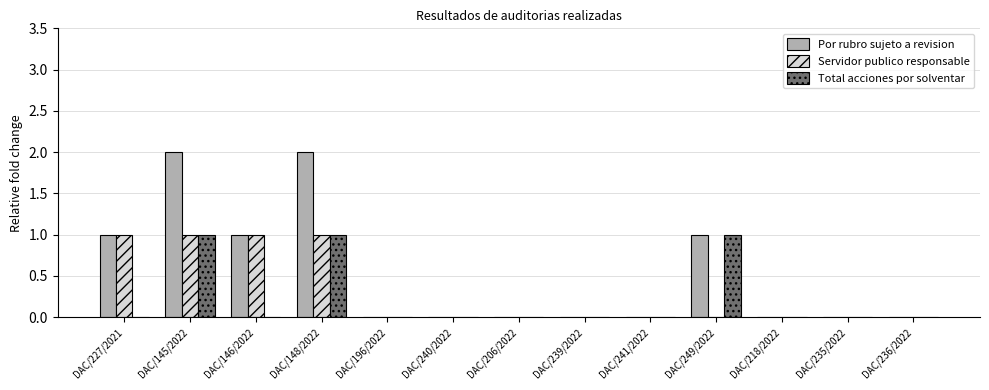

True or false: Por rubro sujeto a revision has a value of 0 at DAC/240/2022.

True